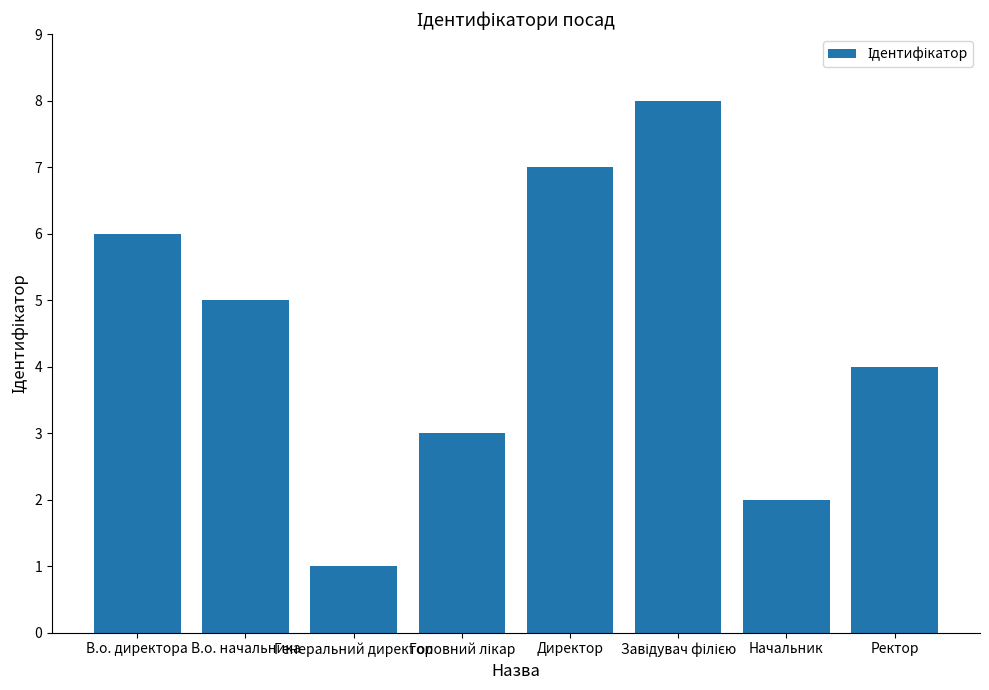

How many bars are there in total?

8